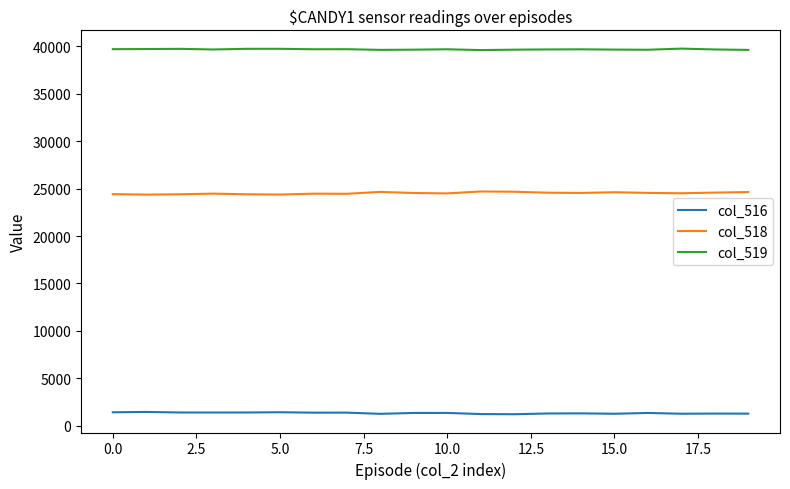

List the series in order of their overall mean, lowest first.

col_516, col_518, col_519